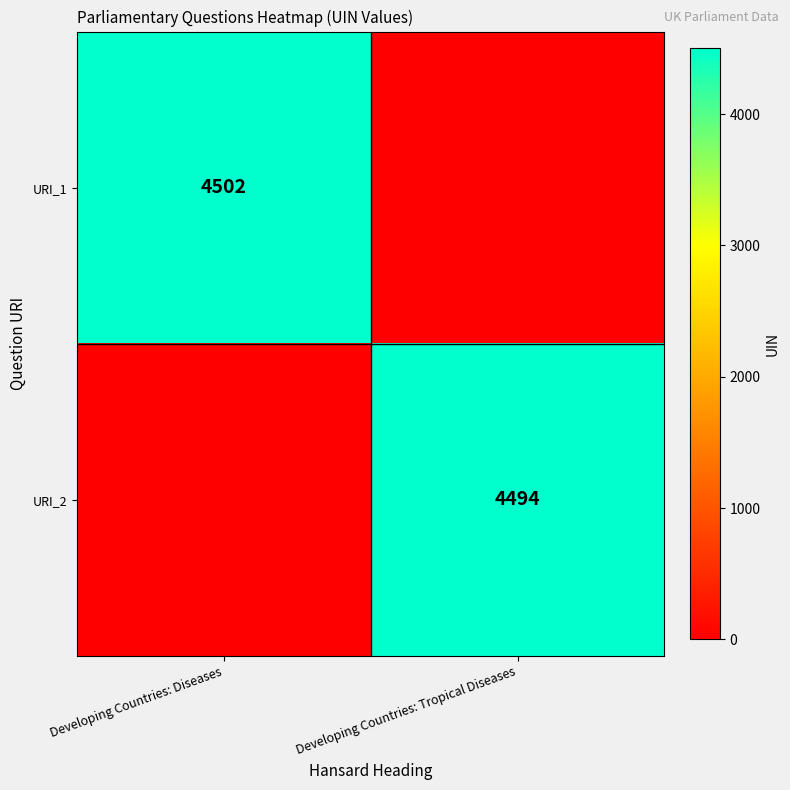

True or false: URI_2 has a value of 4494 at Developing Countries: Tropical Diseases.

True